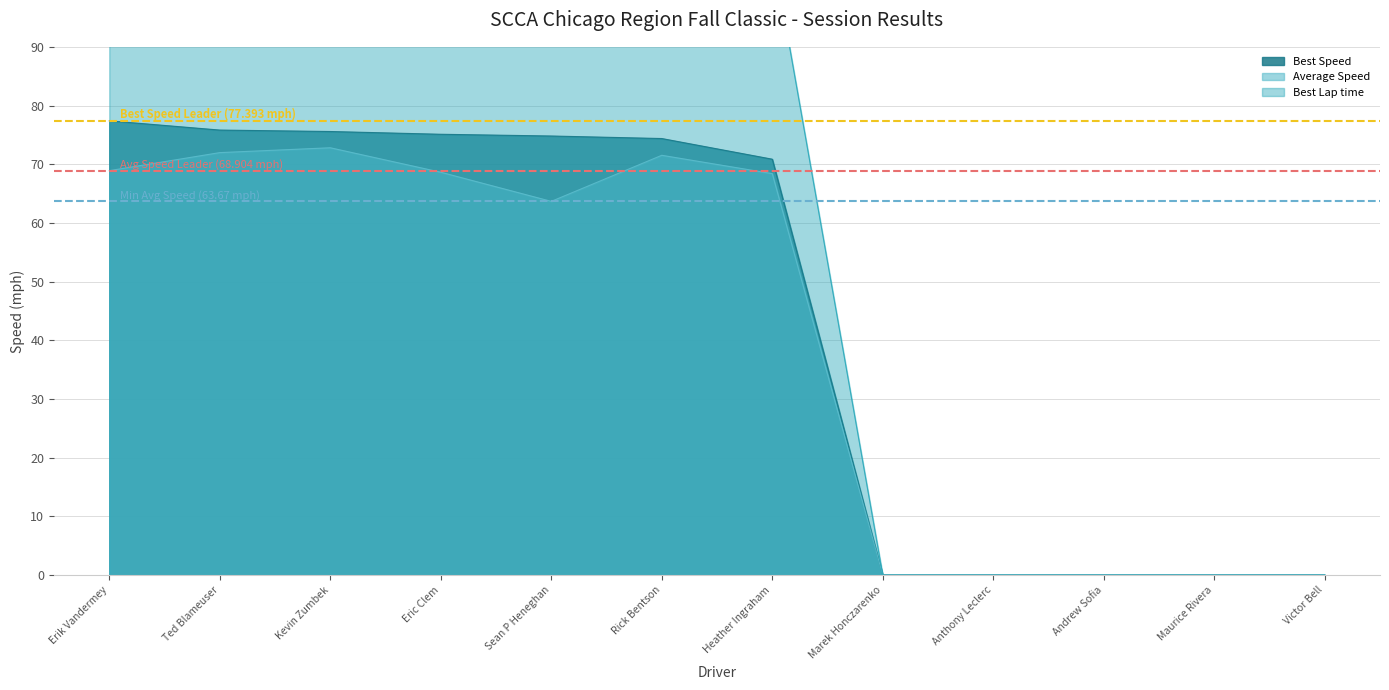

Read the Avg Speed Leader (68.904 mph) value at Erik Vandermey.

68.9